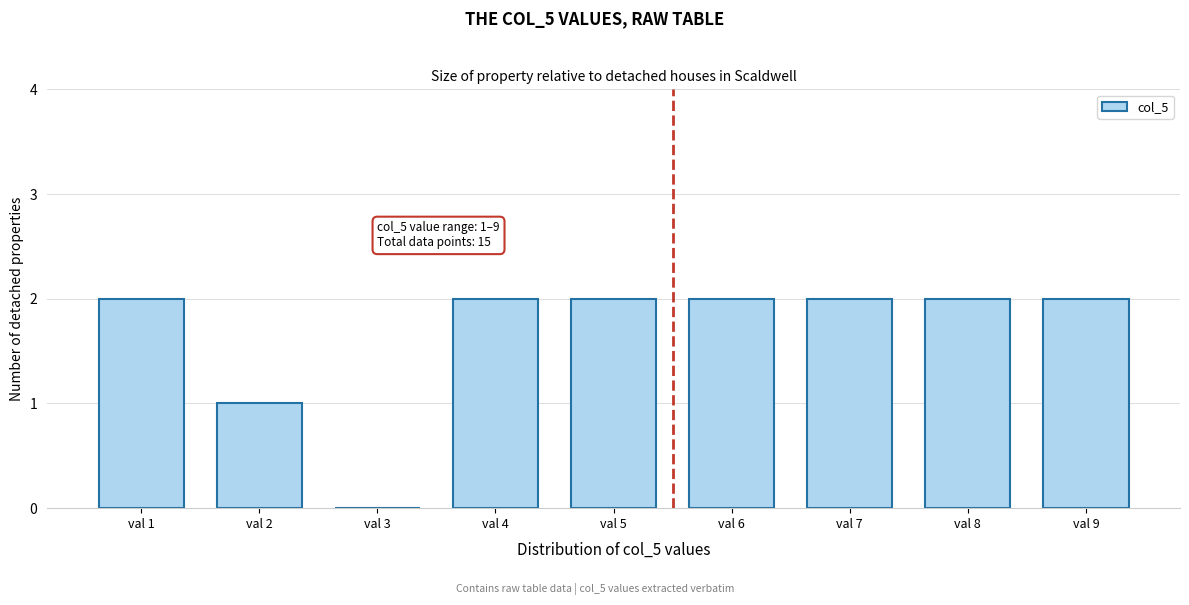

Reading left to right, extract all data points from this chart.

val 1=2	val 2=1	val 3=0	val 4=2	val 5=2	val 6=2	val 7=2	val 8=2	val 9=2